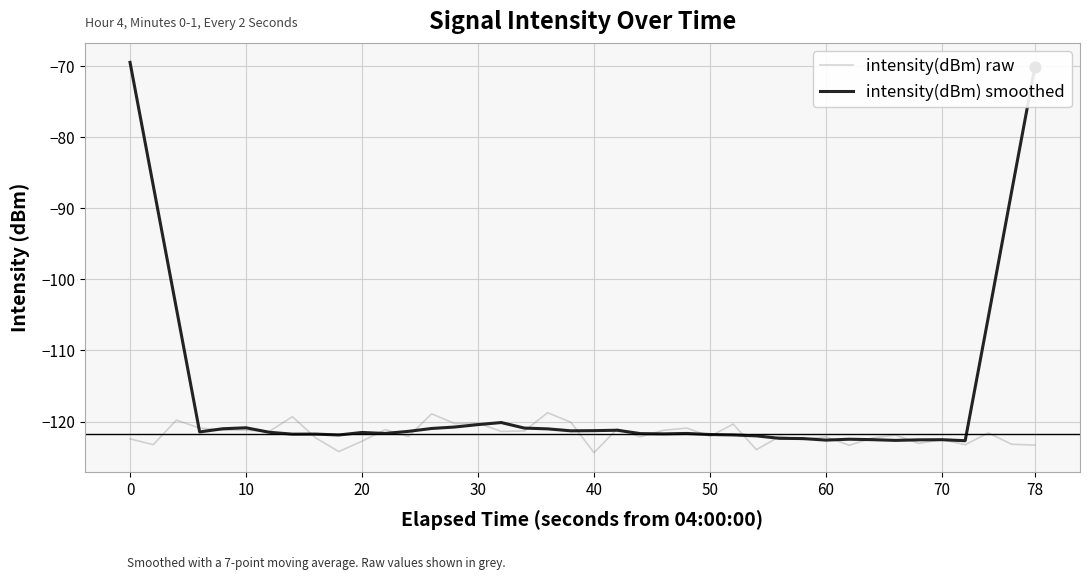

Which series has the largest range (max minus min)?

intensity(dBm) smoothed